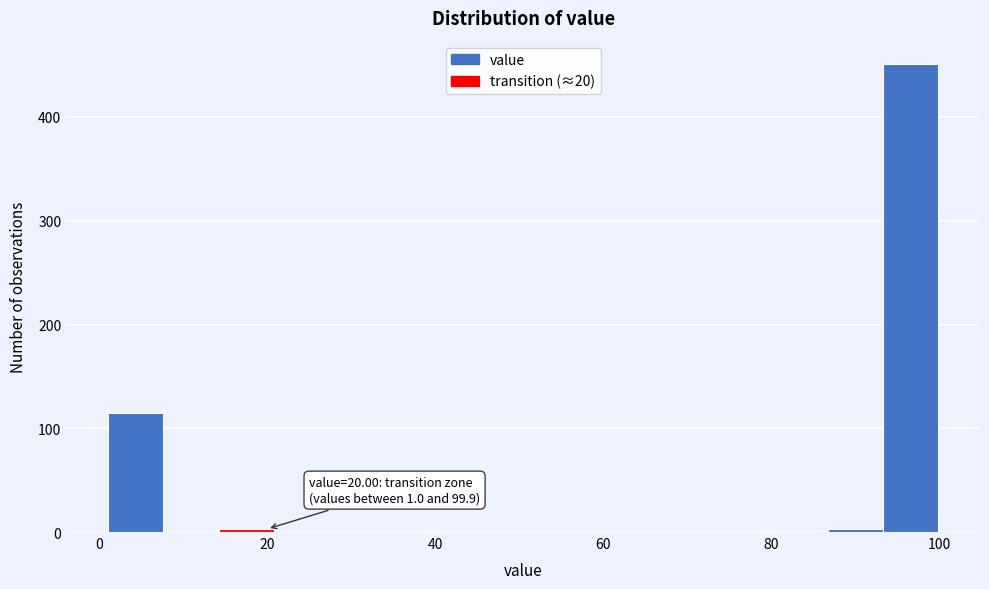

Read against the x-axis, roughly where is the centre of the tallest bar?

96